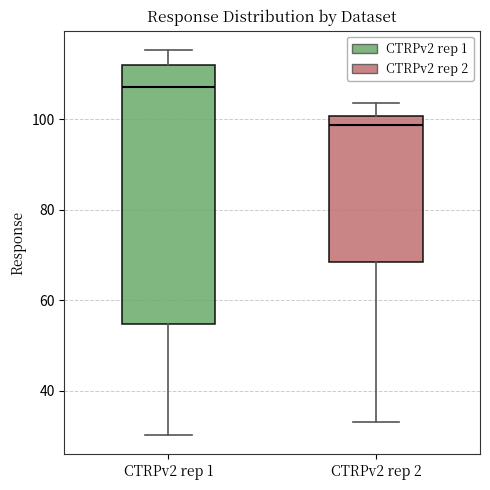

Where does the lower whisker of the box for CTRPv2 rep 2 end on the y-axis? The values are not printed on the chart, so give them approximately, as read against the axis.

34